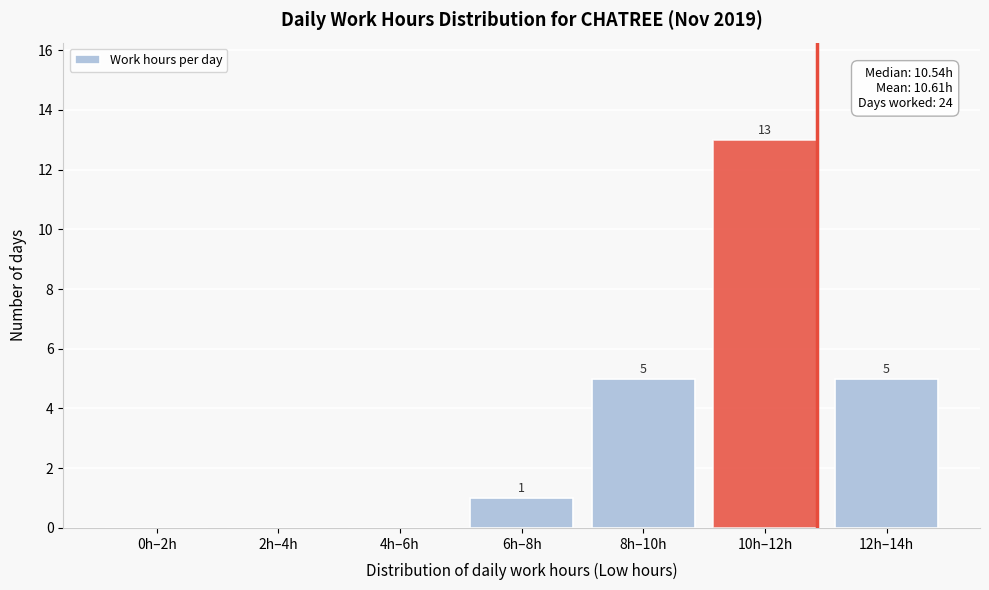

Reading left to right, transcribe all the data shown in this chart.

0h–2h=0	2h–4h=0	4h–6h=0	6h–8h=1	8h–10h=5	10h–12h=13	12h–14h=5